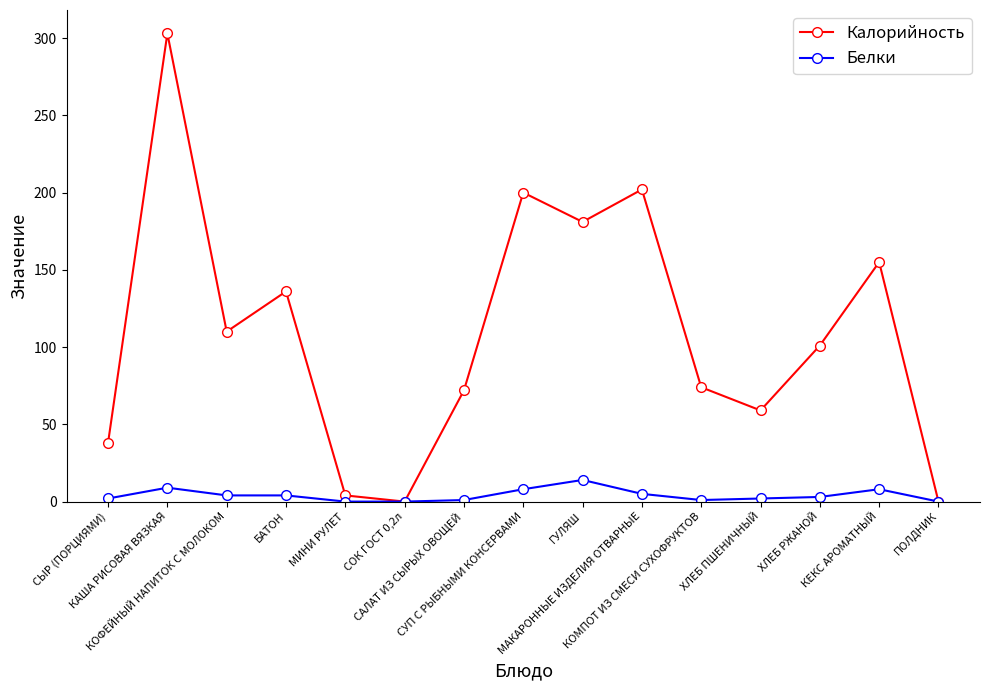

Count the number of categories in the chart.

15